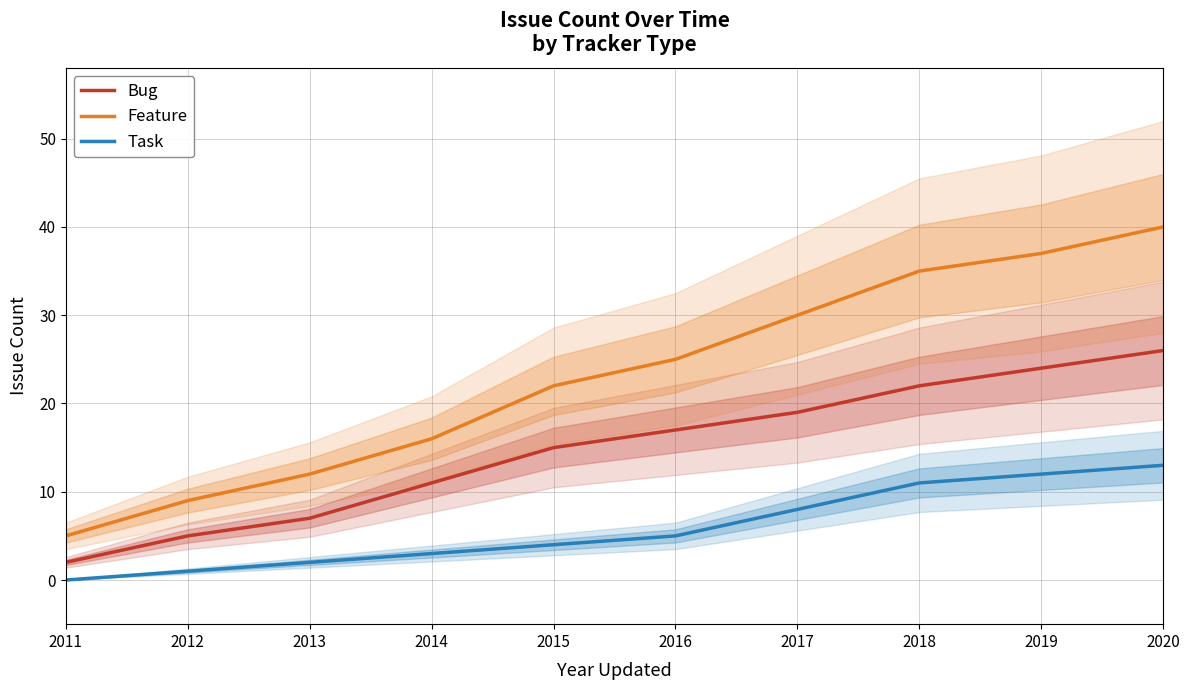

Reading left to right, what are all the values shown in this chart?

Bug: 2	5	7	11	15	17	19	22	24	26
Feature: 5	9	12	16	22	25	30	35	37	40
Task: 0	1	2	3	4	5	8	11	12	13